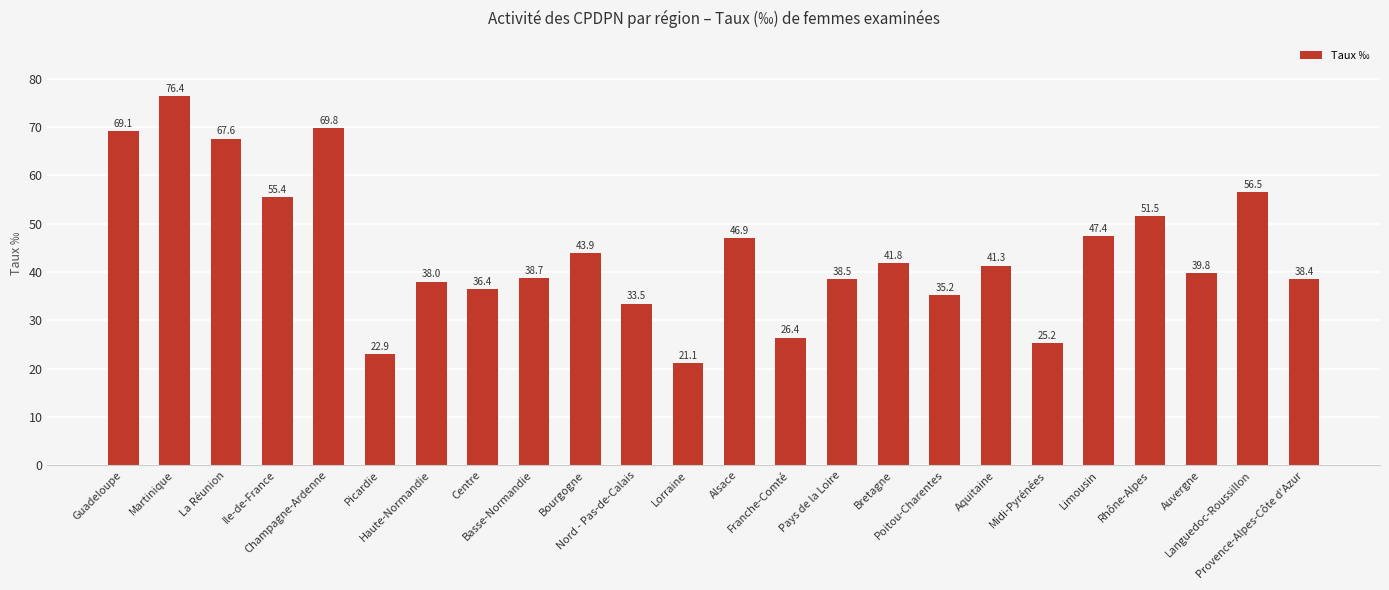

Reading left to right, transcribe all the data shown in this chart.

69.1	76.4	67.6	55.4	69.8	22.9	38.0	36.4	38.7	43.9	33.5	21.1	46.9	26.4	38.5	41.8	35.2	41.3	25.2	47.4	51.5	39.8	56.5	38.4